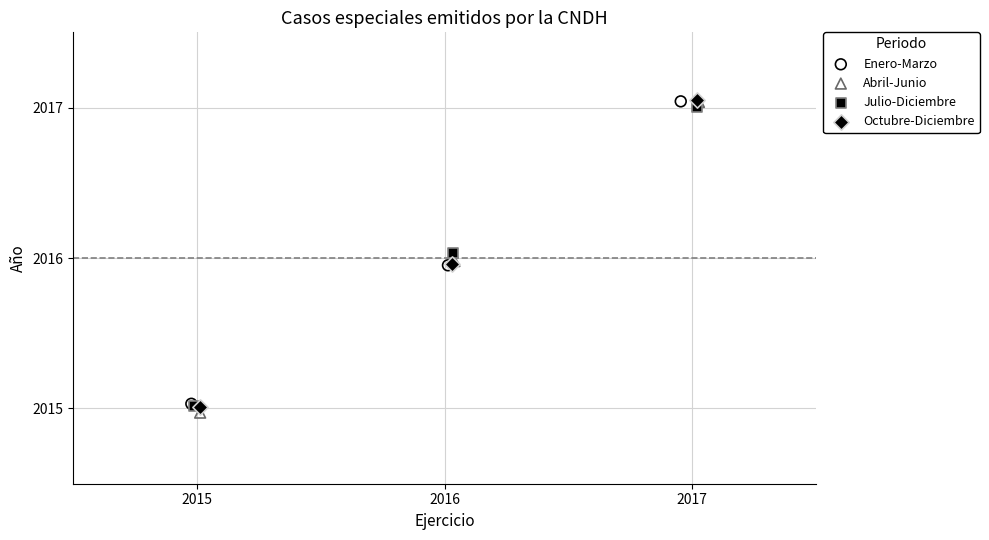

Which series has the largest Y range (max minus min)?

Abril-Junio